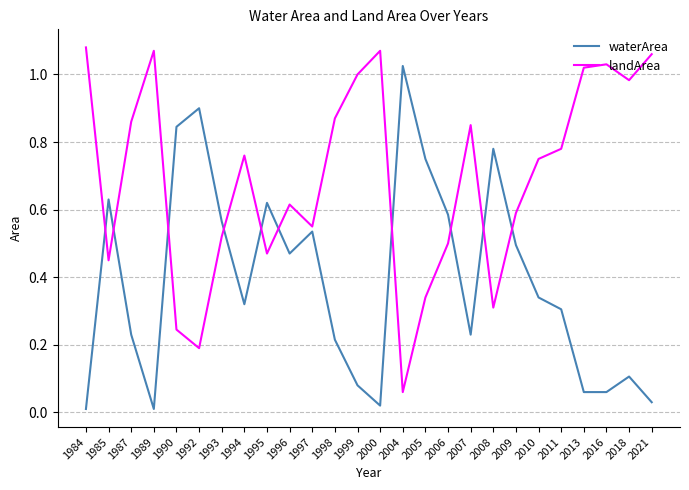

Is it true that waterArea equals 0.5 at 2009?

True